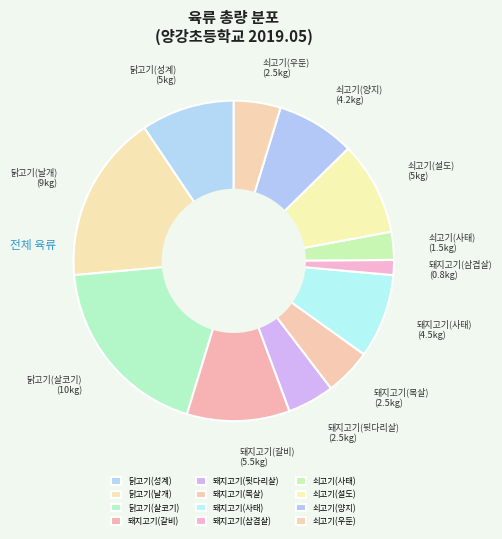

What is the smallest slice in the pie chart?

돼지고기(삼겹살)